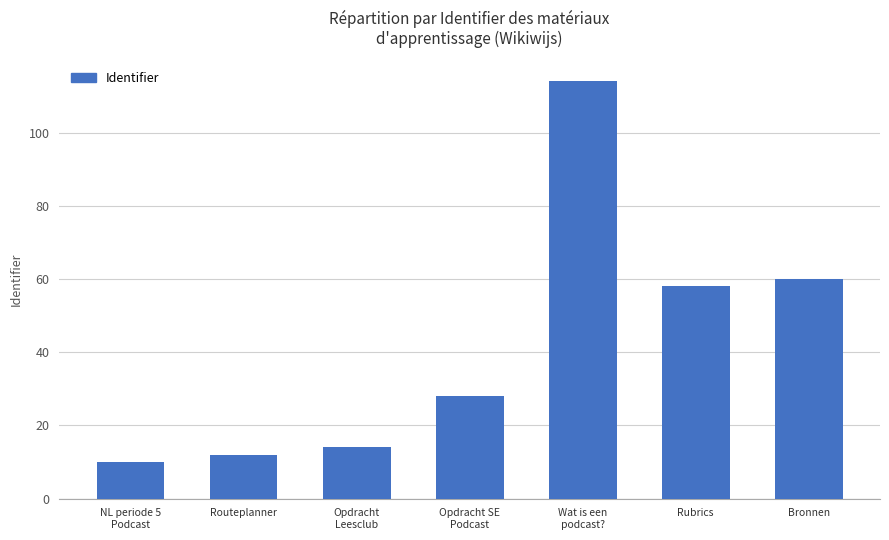

Where is the data nearest to the value 62?

Bronnen